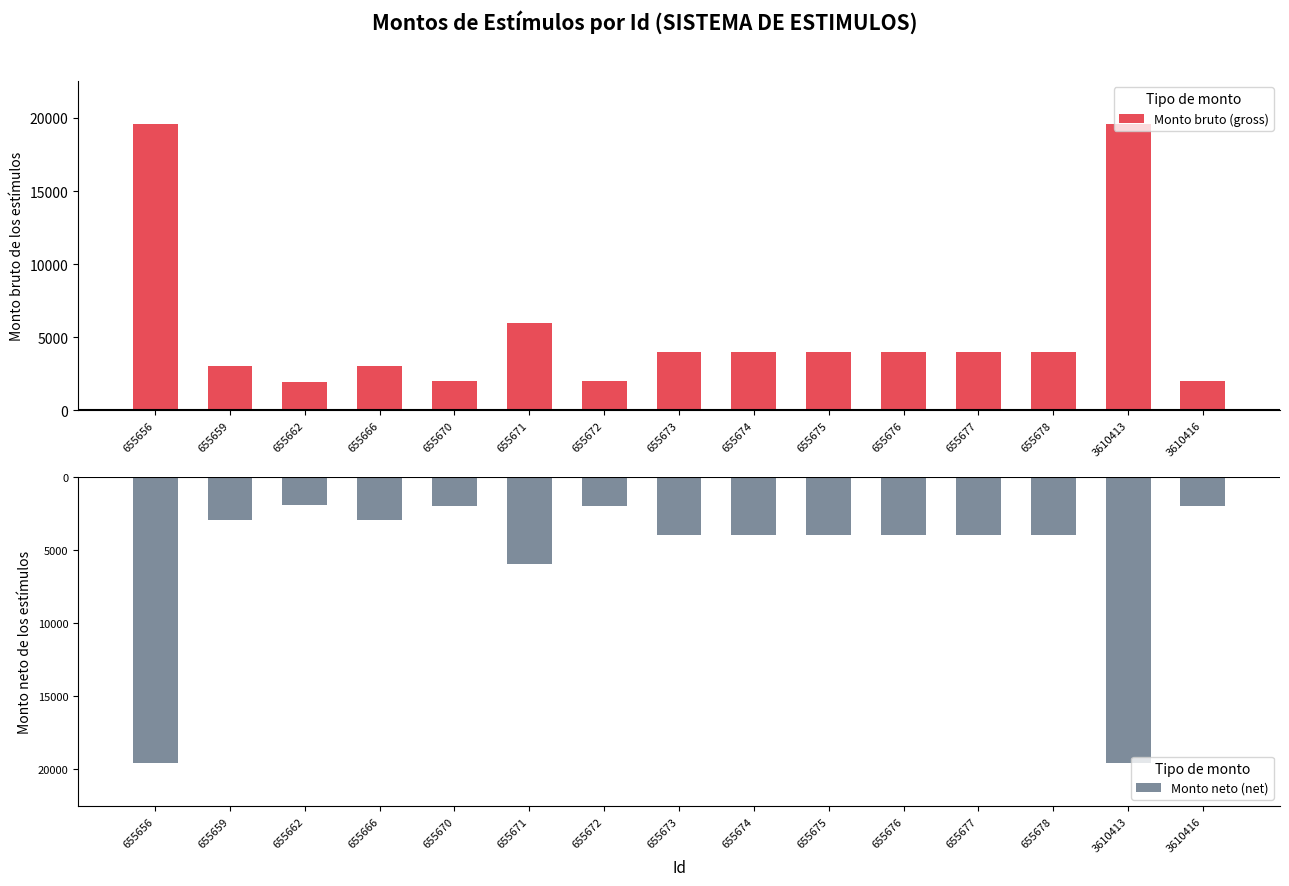

How many values in the Monto bruto (gross) series are below 4000?

6